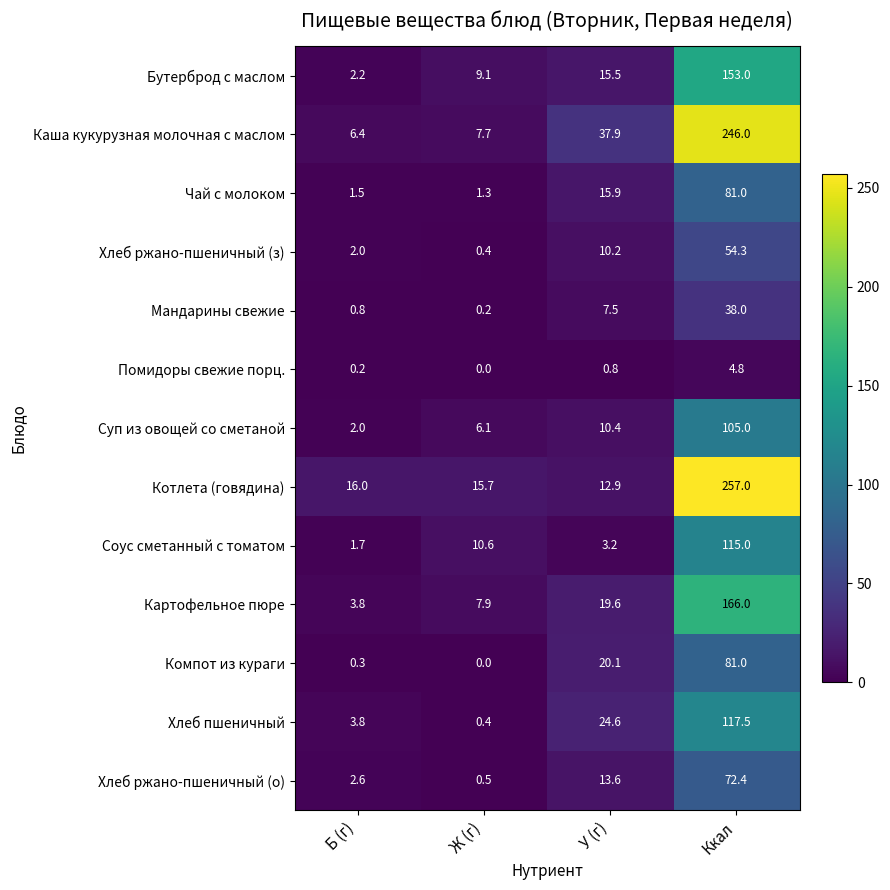

What is the difference between the second highest and minimum values in the Мандарины свежие series?

7.3